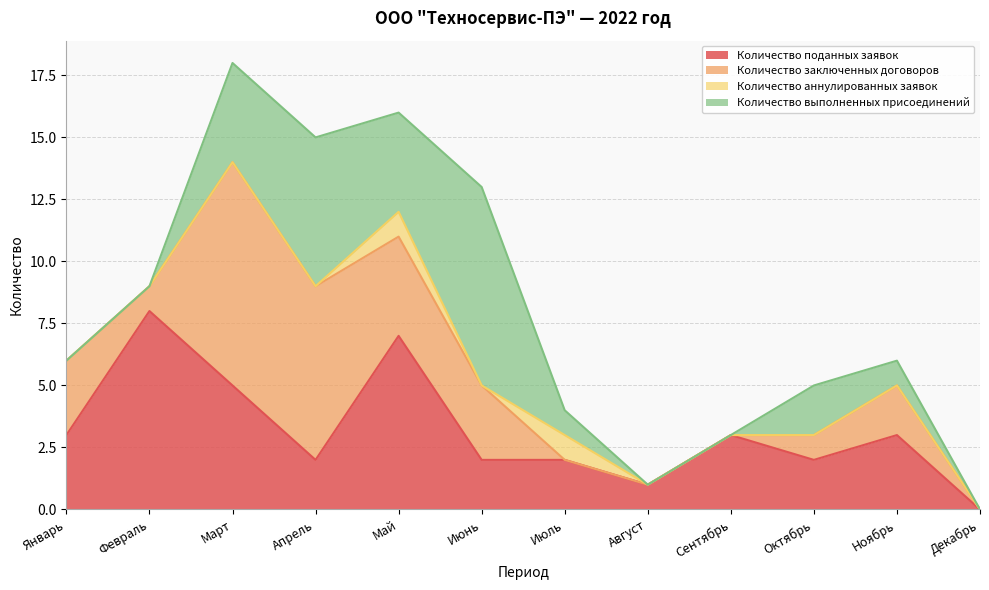

Which series has the largest range (max minus min)?

Количество заключенных договоров